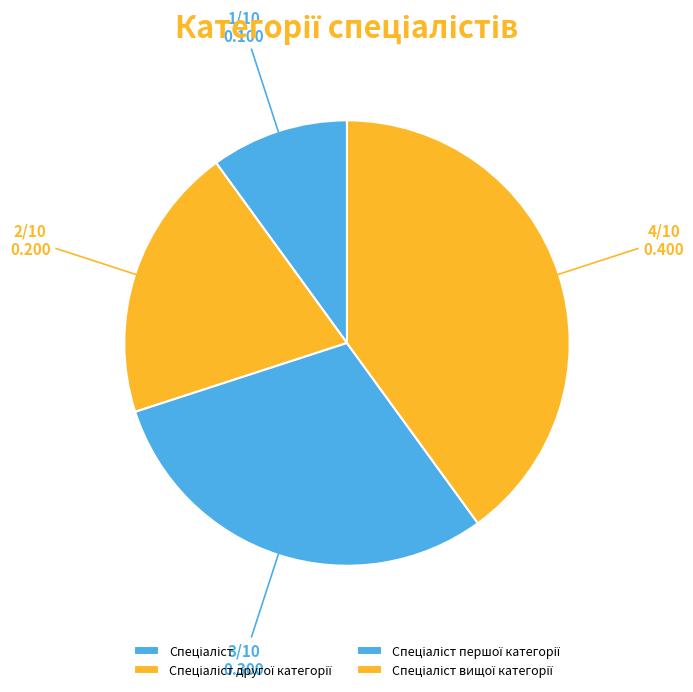

Is the sum of Спеціаліст and Спеціаліст вищої категорії greater than half?

No